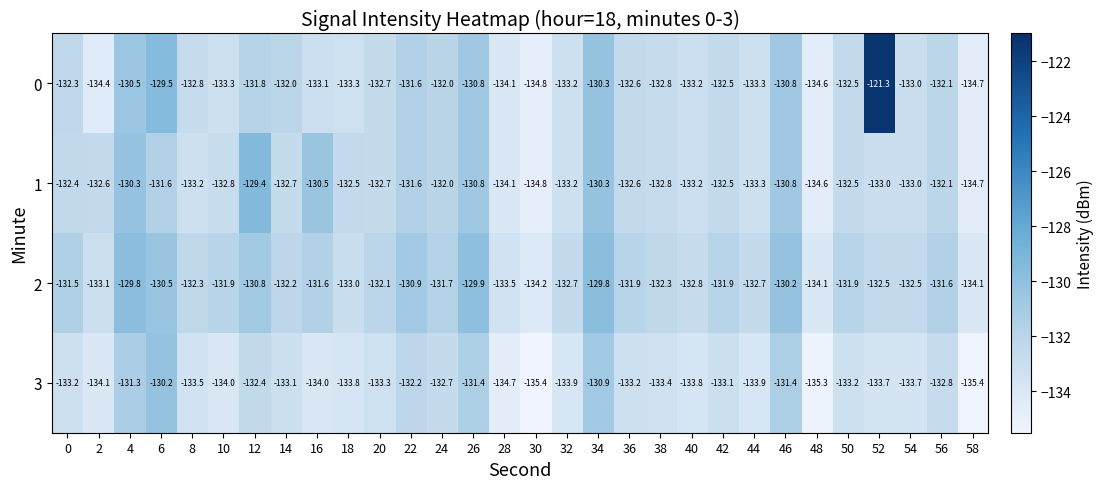

What is the average value of the 1 series?

-132.4